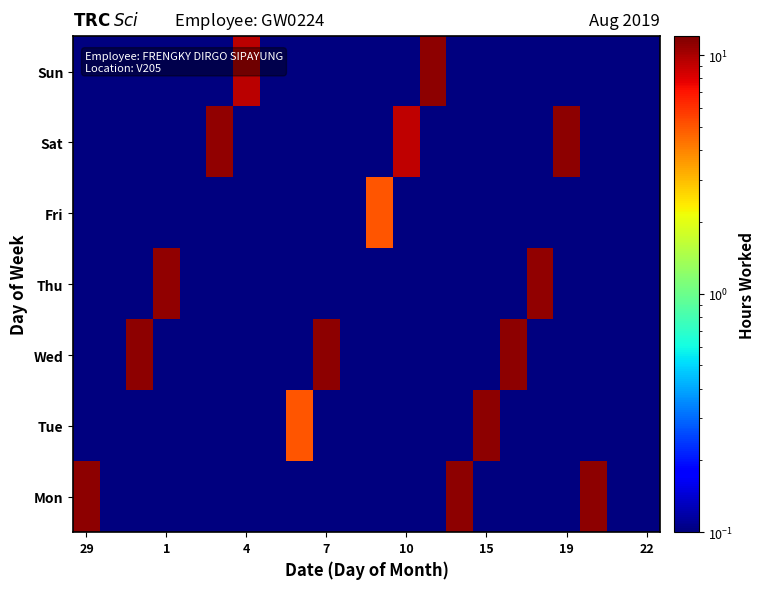

Reading left to right, extract all data points from this chart.

Mon: 11.3	0.0	0.0	0.0	0.0	0.0	0.0	0.0	0.0	0.0	0.0	0.0	0.0	0.0	11.3	0.0	0.0	0.0	0.0	11.2	0.0	0.0
Tue: 0.0	0.0	0.0	0.0	0.0	0.0	0.0	0.0	5.0	0.0	0.0	0.0	0.0	0.0	0.0	11.2	0.0	0.0	0.0	0.0	0.0	0.0
Wed: 0.0	0.0	11.2	0.0	0.0	0.0	0.0	0.0	0.0	11.3	0.0	0.0	0.0	0.0	0.0	0.0	11.2	0.0	0.0	0.0	0.0	0.0
Thu: 0.0	0.0	0.0	11.1	0.0	0.0	0.0	0.0	0.0	0.0	0.0	0.0	0.0	0.0	0.0	0.0	0.0	11.1	0.0	0.0	0.0	0.0
Fri: 0.0	0.0	0.0	0.0	0.0	0.0	0.0	0.0	0.0	0.0	0.0	5.0	0.0	0.0	0.0	0.0	0.0	0.0	0.0	0.0	0.0	0.0
Sat: 0.0	0.0	0.0	0.0	0.0	11.1	0.0	0.0	0.0	0.0	0.0	0.0	9.2	0.0	0.0	0.0	0.0	0.0	11.2	0.0	0.0	0.0
Sun: 0.0	0.0	0.0	0.0	0.0	0.0	9.2	0.0	0.0	0.0	0.0	0.0	0.0	11.2	0.0	0.0	0.0	0.0	0.0	0.0	0.0	0.0